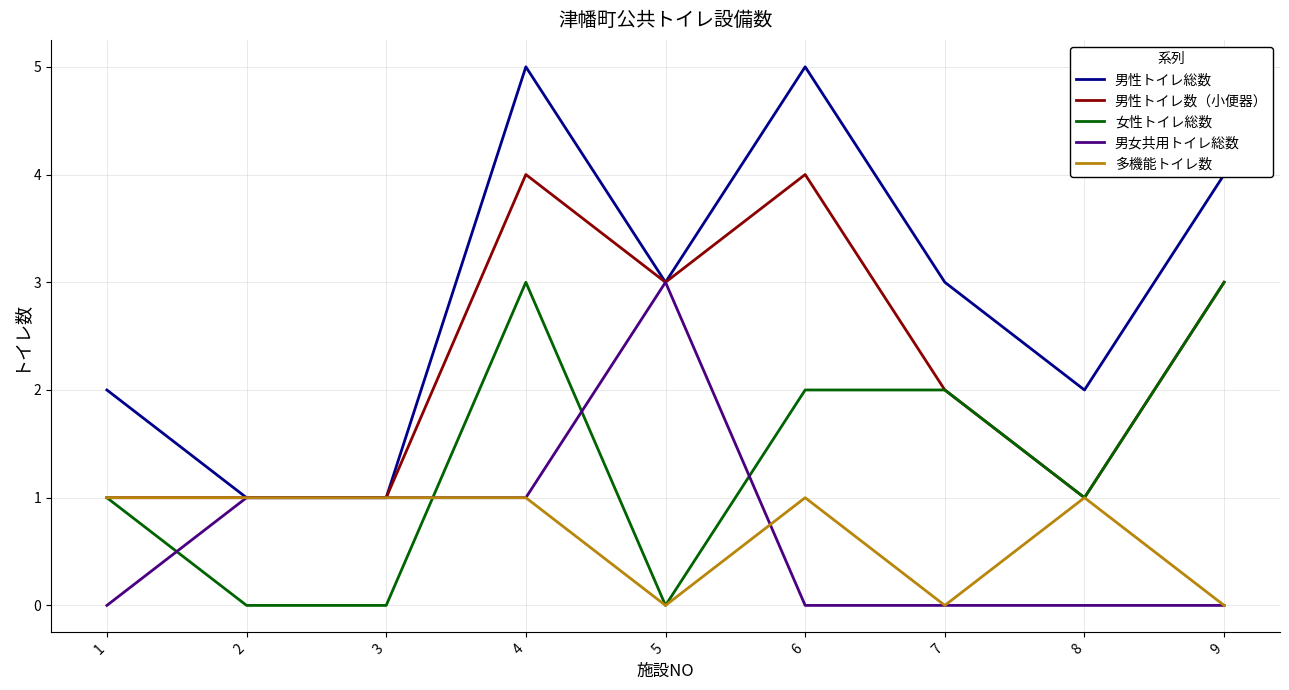

At which category is the sum across all series the highest?

4